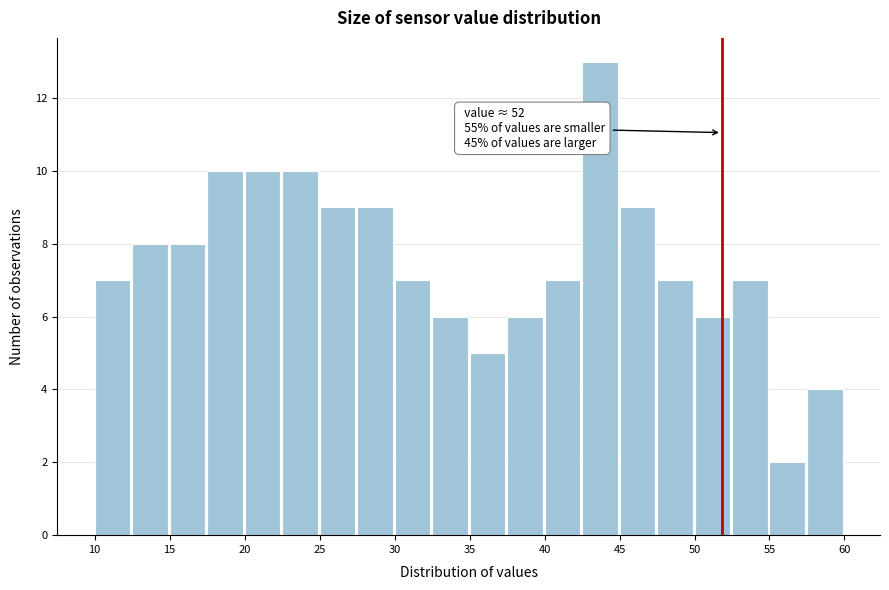

Over which range of the x-axis is the bar tallest?

42.5 to 45.0